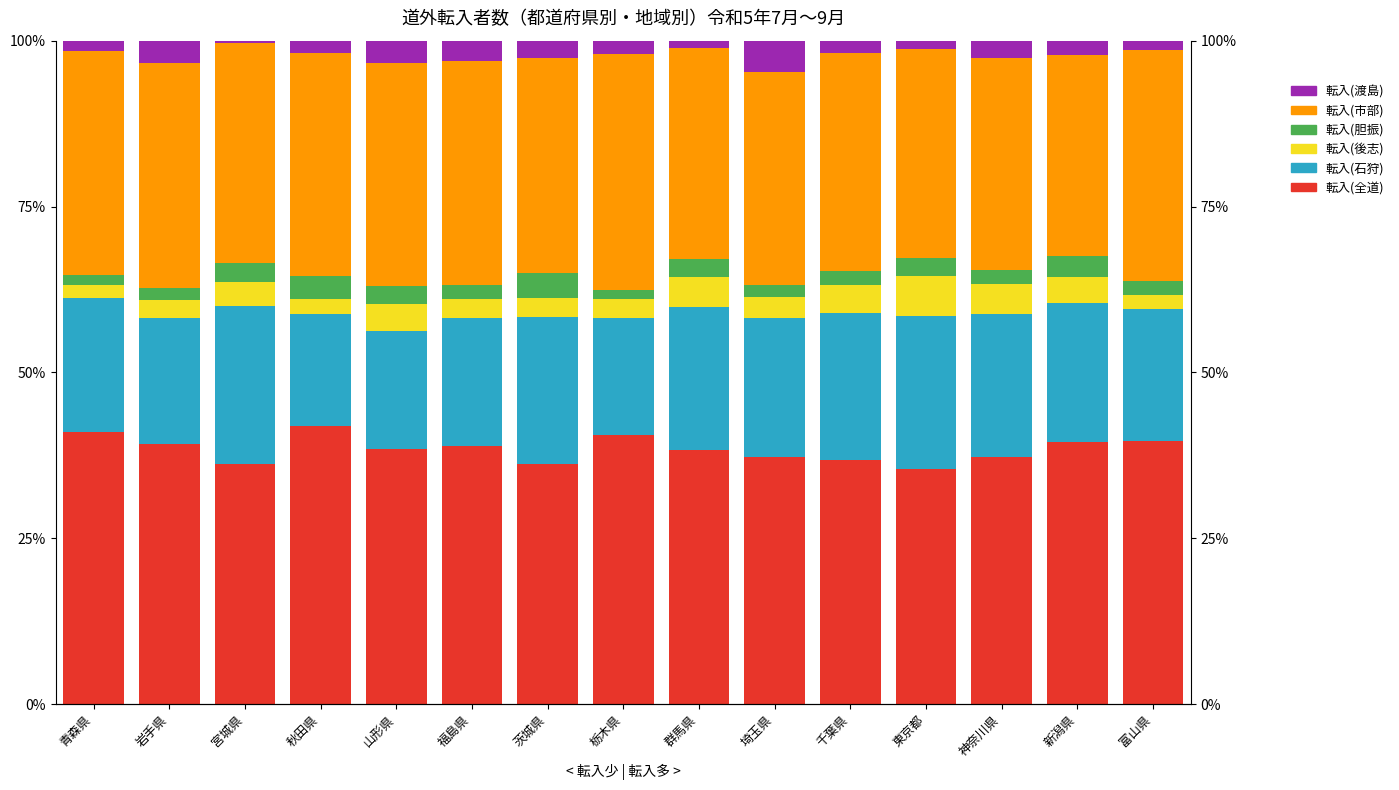

Which series has the widest spread of values?

転入(石狩)